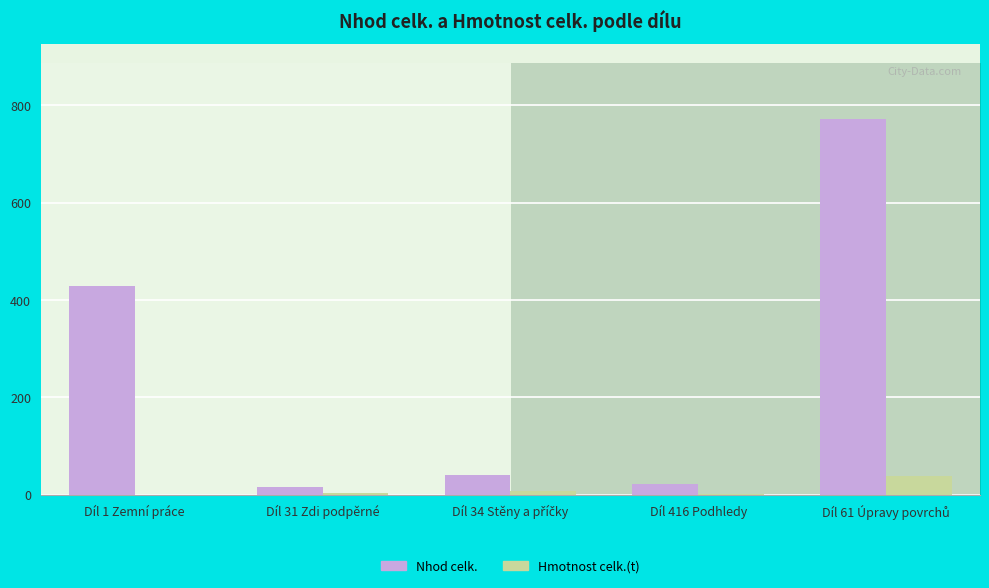

Rank the series by their average value, from highest to lowest.

Nhod celk., Hmotnost celk.(t)